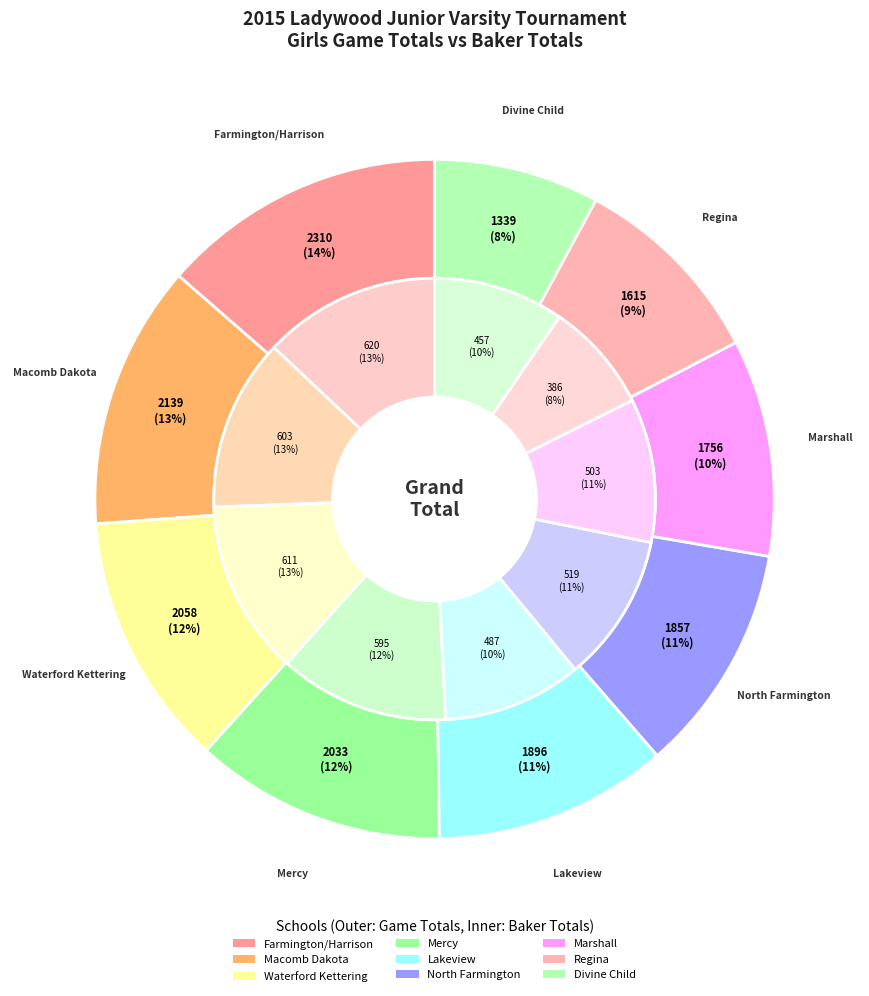

Rank the categories by value from highest to lowest.

Farmington/Harrison, Macomb Dakota, Waterford Kettering, Mercy, Lakeview, North Farmington, Marshall, Regina, Divine Child